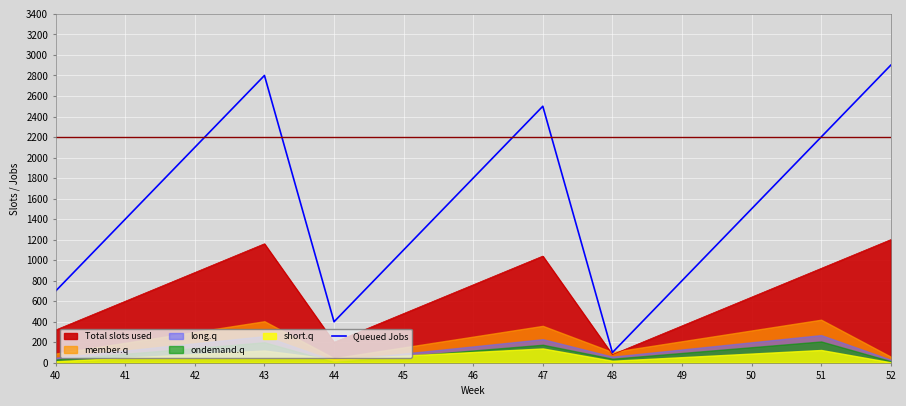

Rank the categories by Queued Jobs value from lowest to highest.

48, 44, 40, 49, 45, 41, 50, 46, 42, 51, 47, 43, 52